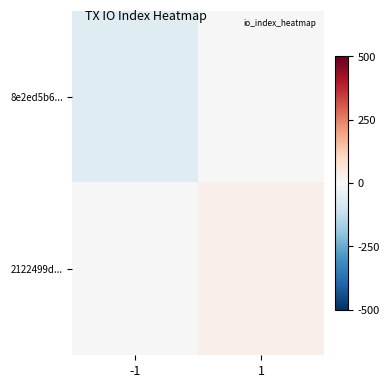

Count the number of data series in this chart.

2